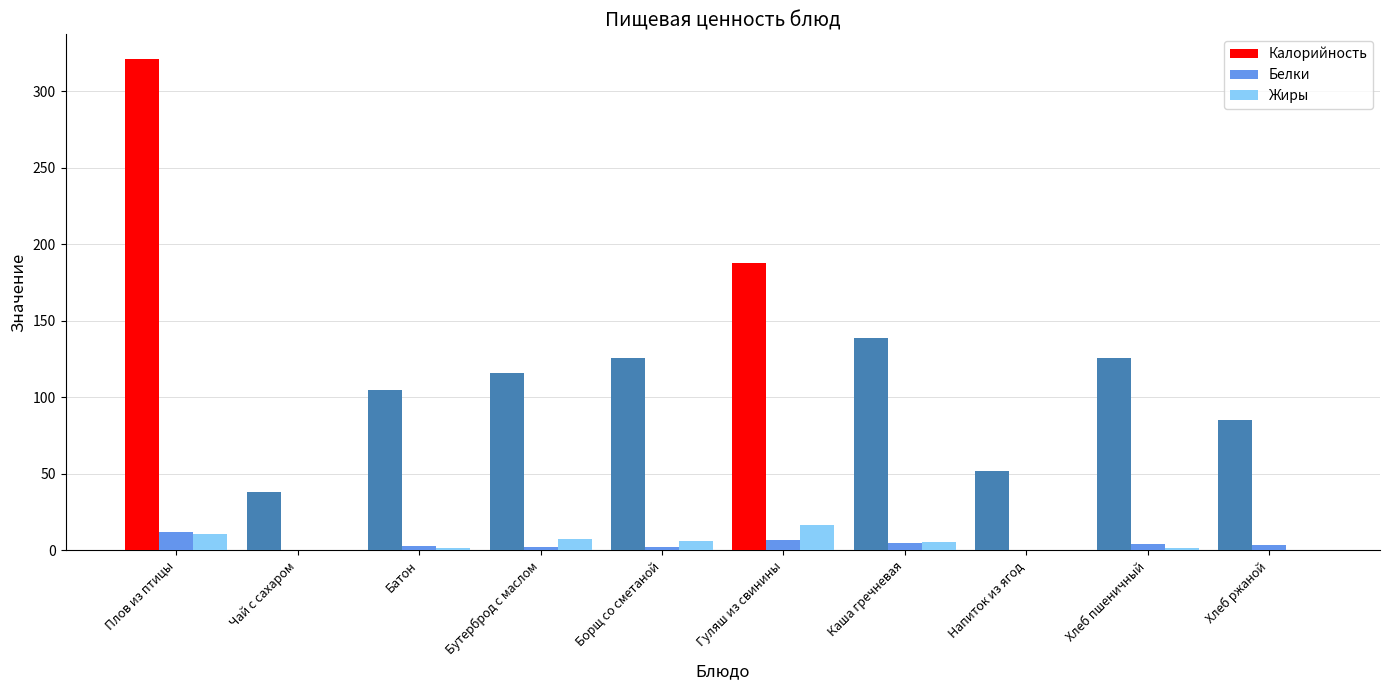

Where is Калорийность nearest to the value 179?

Гуляш из свинины